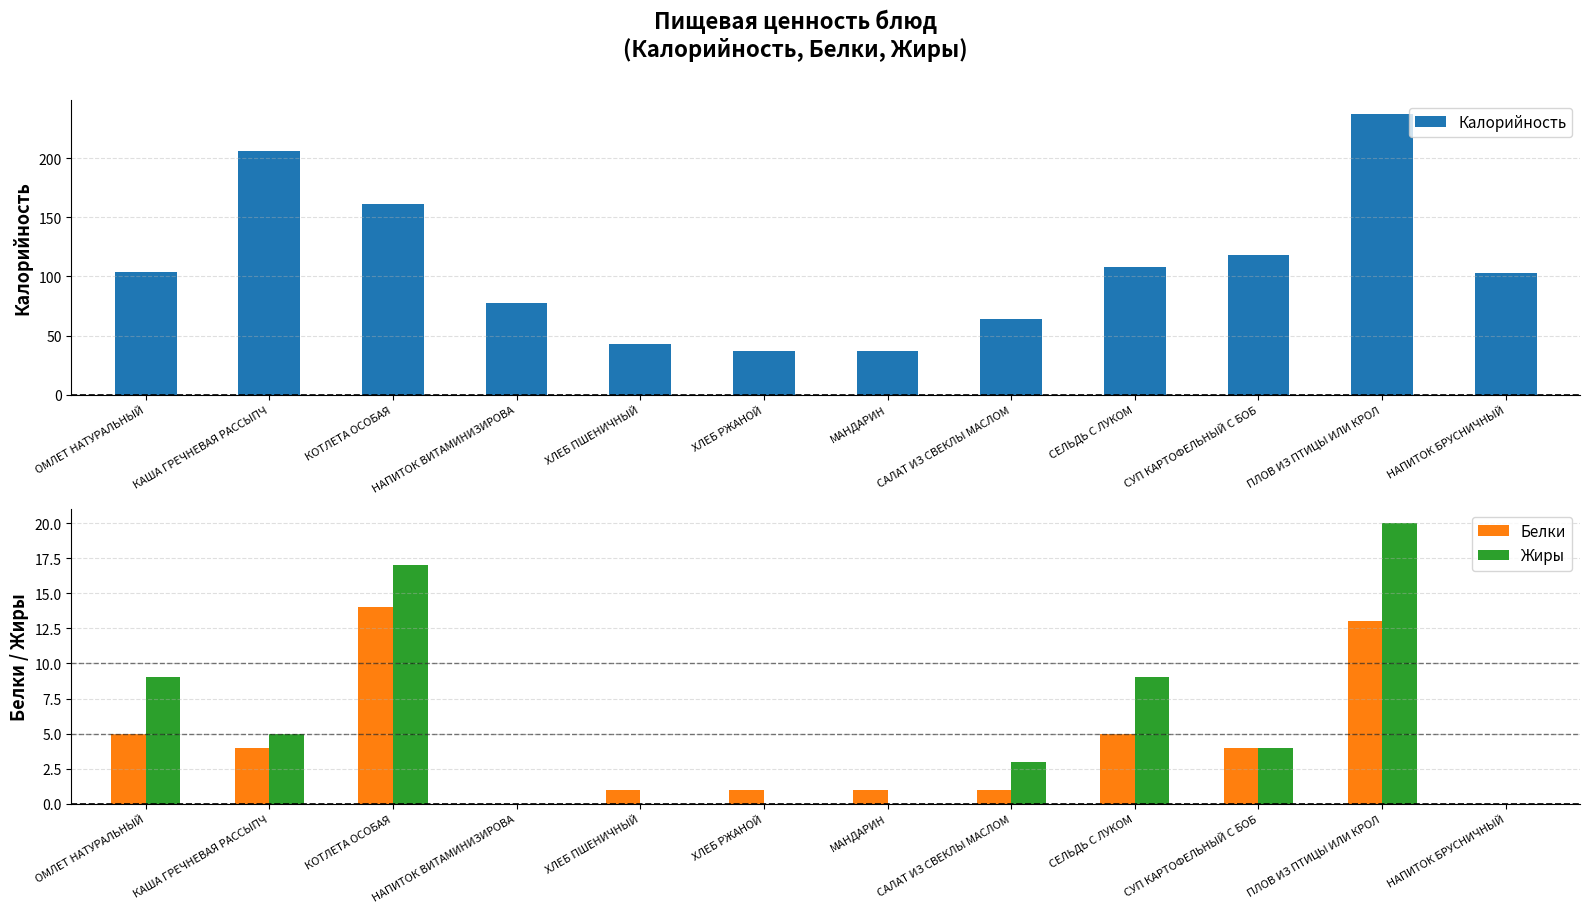

Is it true that Калорийность equals 118 at СУП КАРТОФЕЛЬНЫЙ С БОБ?

True